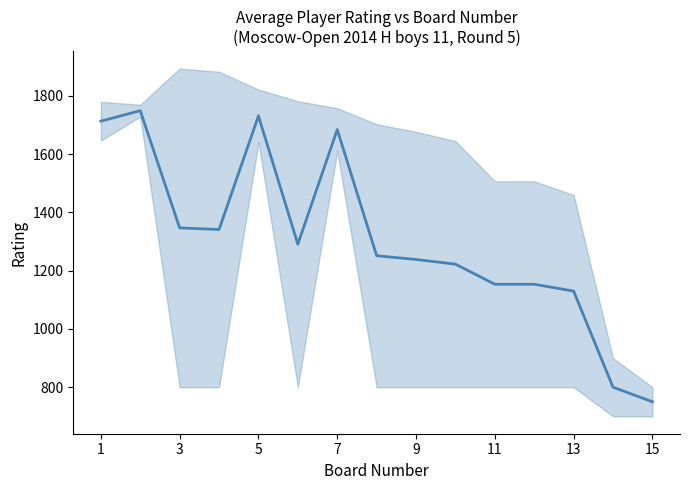

The chart shows a value of 1801.2 at 11. True or false?

False